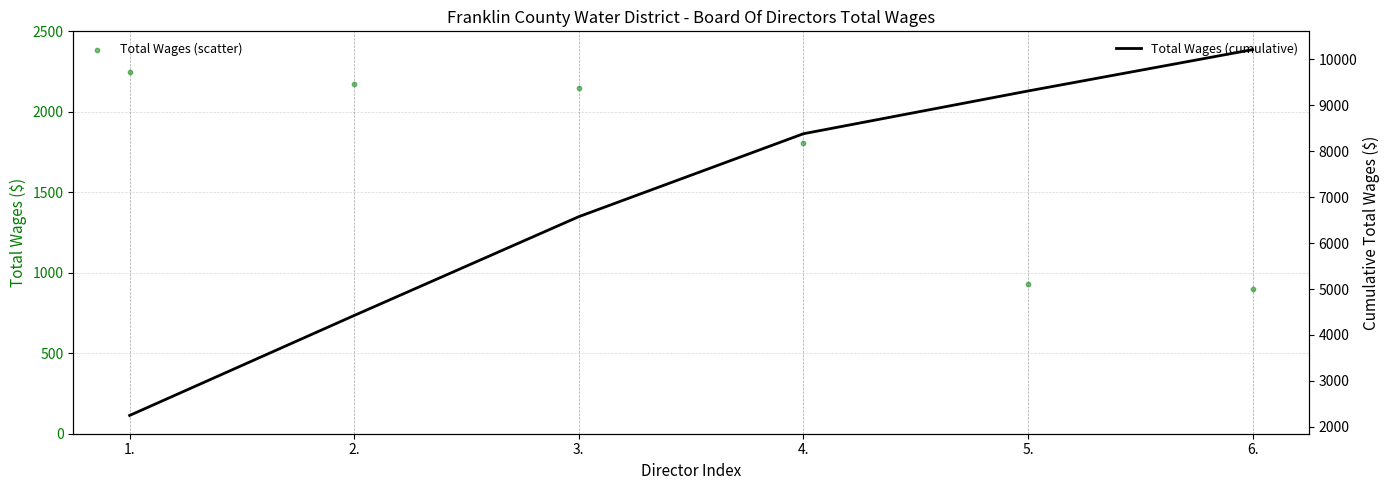

What are all the series names shown in the legend?

Total Wages (scatter), Total Wages (cumulative)